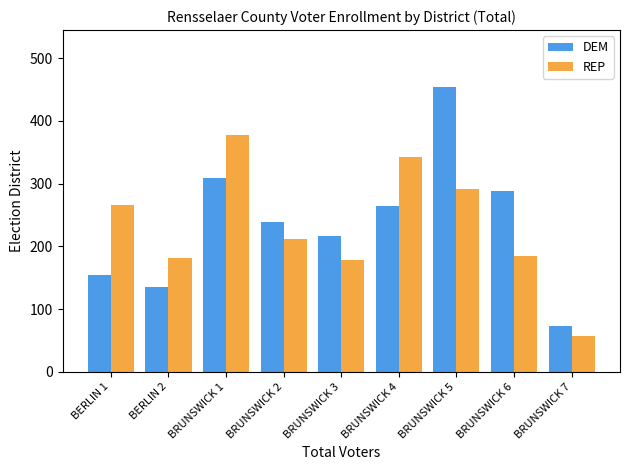

What is the difference between the REP values at BRUNSWICK 3 and BRUNSWICK 1?

198